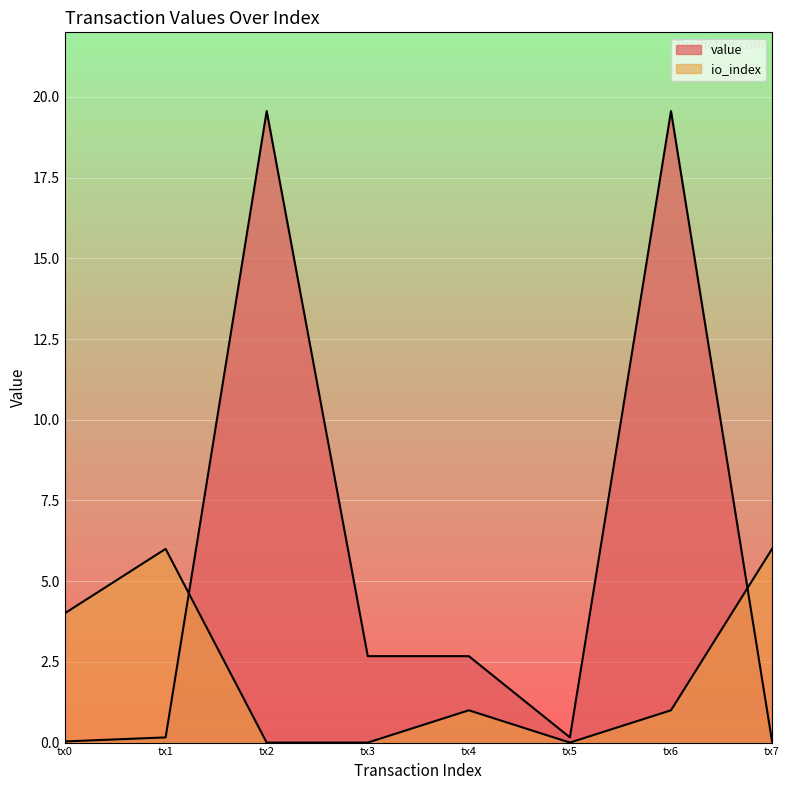

What is the difference between the maximum and second lowest values in the value series?

19.5